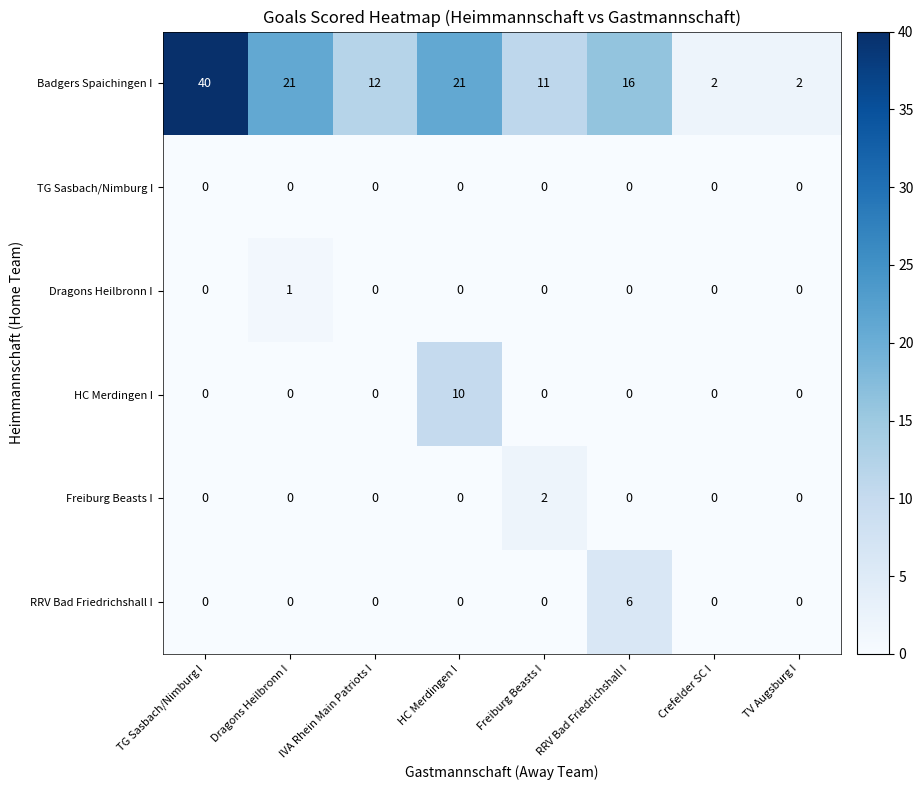

Which label corresponds to the largest value in the chart?

TG Sasbach/Nimburg I